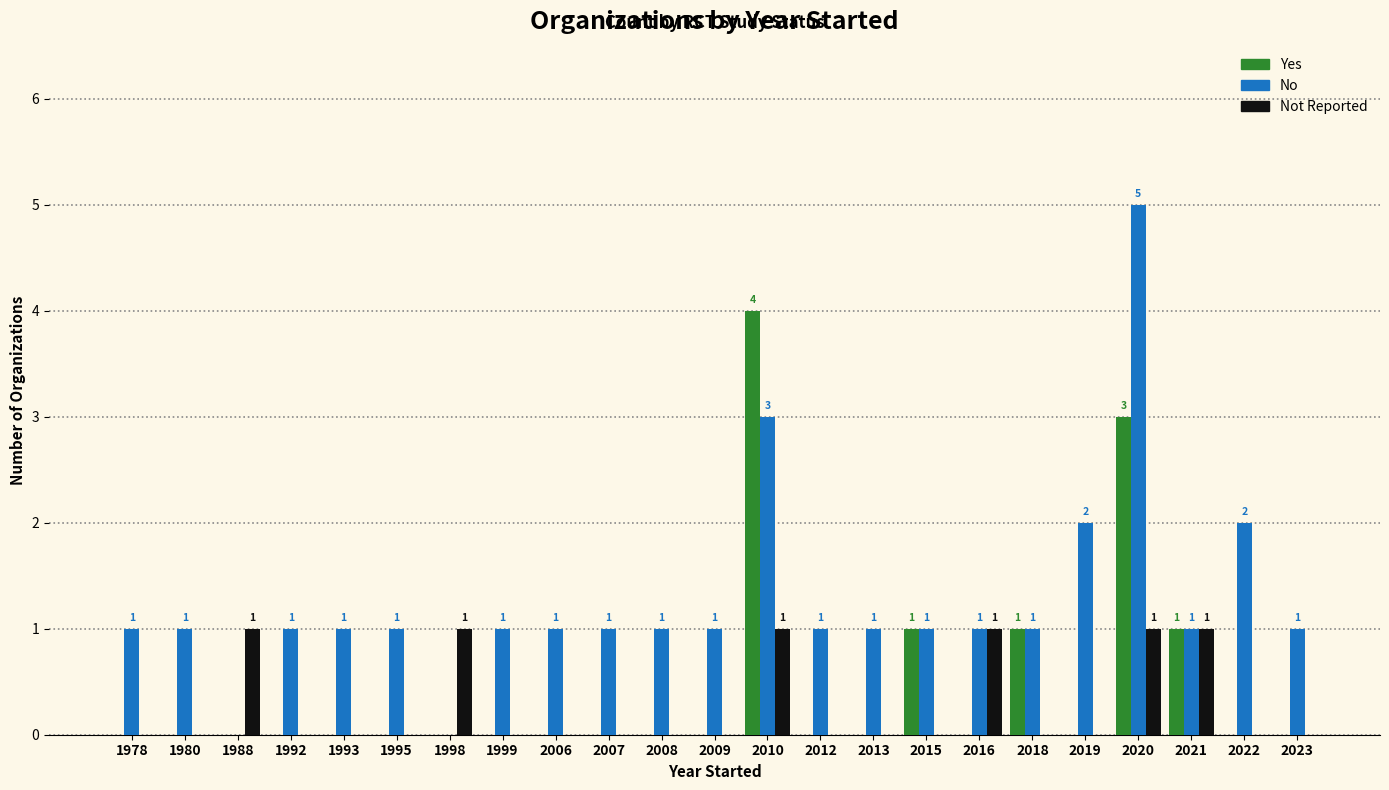

What is the sum of all Not Reported values?

6